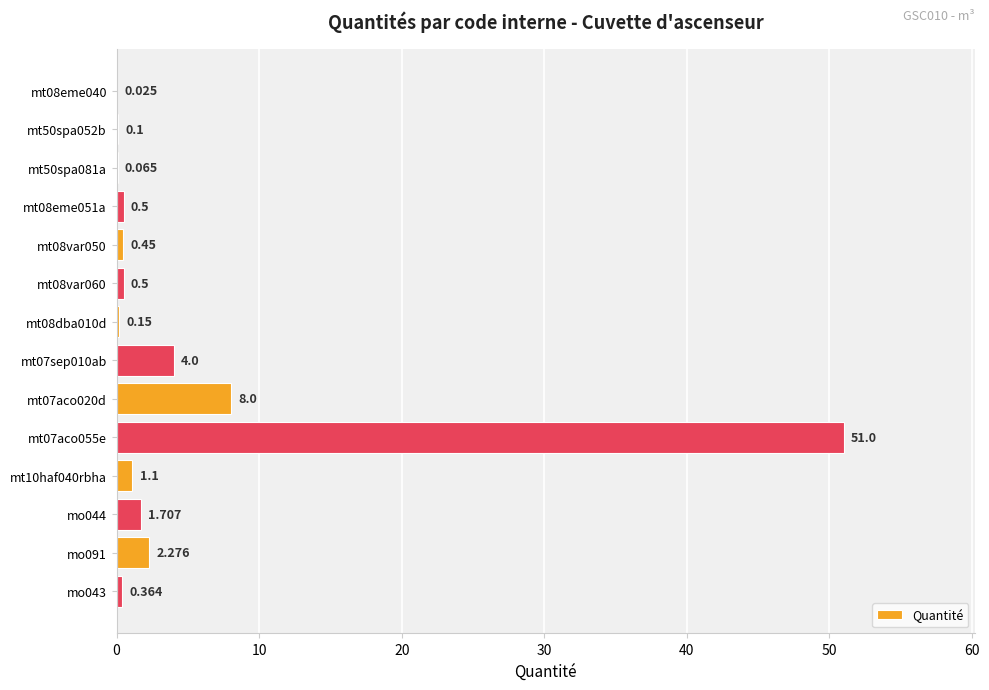

Are the bars horizontal?

Yes